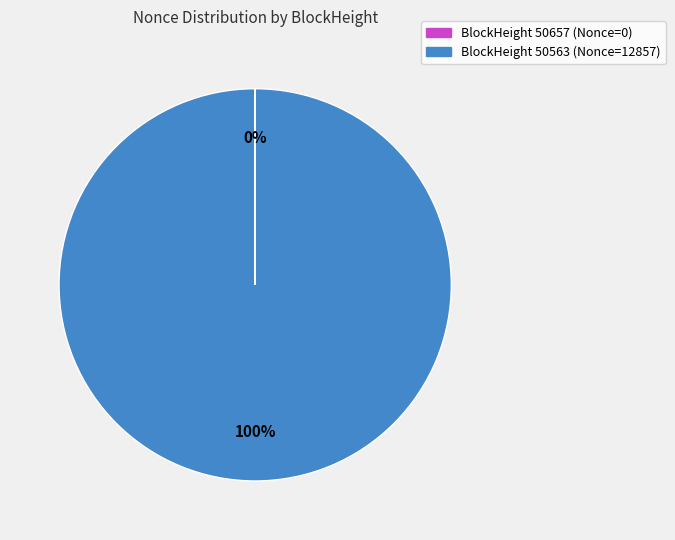

Which category has the biggest portion of the pie?

BlockHeight 50563 (Nonce=12857)